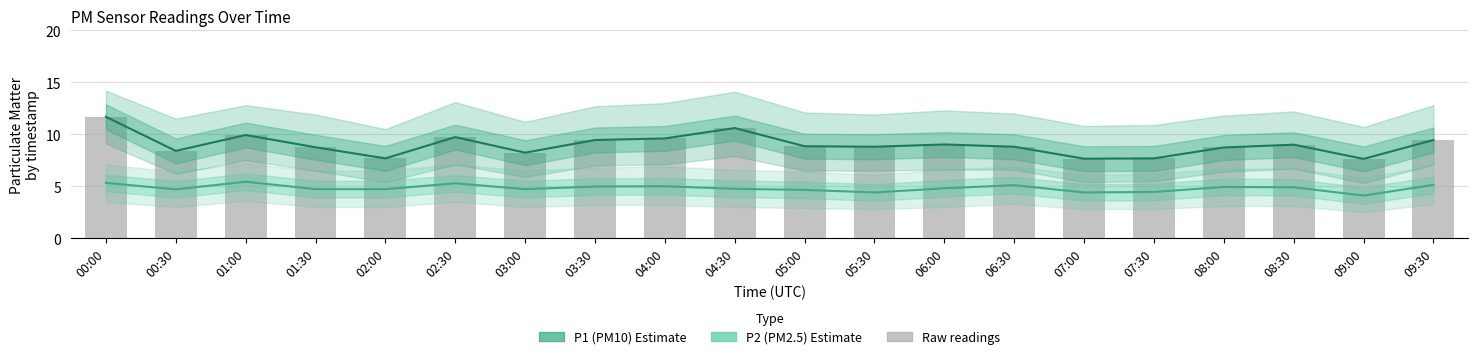

Which series has the largest total across all categories?

P1 (PM10)